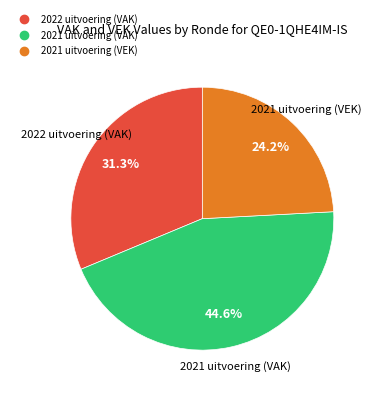

How many segments does this pie chart have?

3